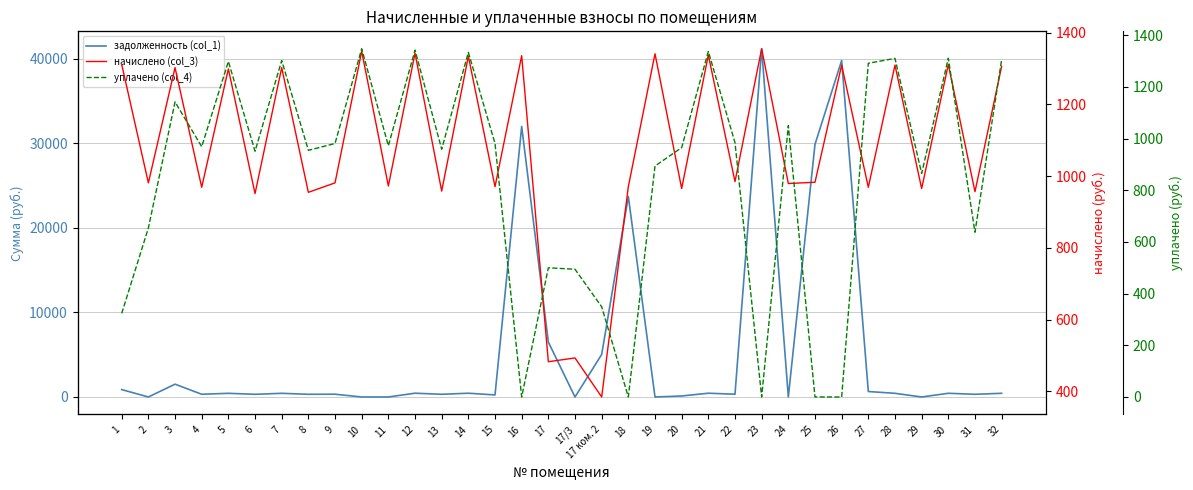

List the series in order of their peak value, lowest first.

уплачено (col_4), начислено (col_3), задолженность (col_1)